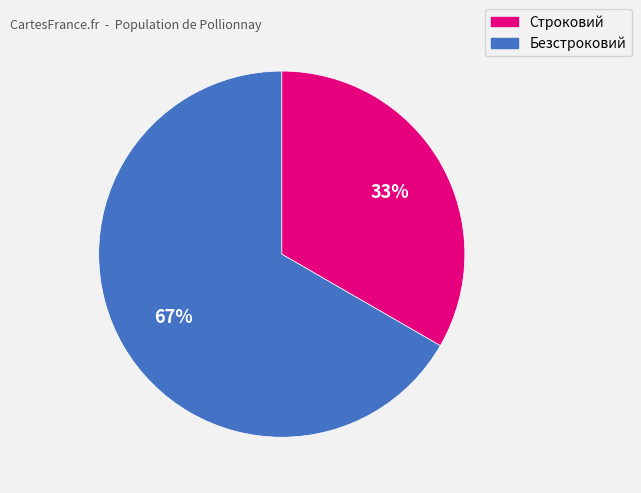

Combined, do Строковий and Безстроковий account for over 50%?

Yes